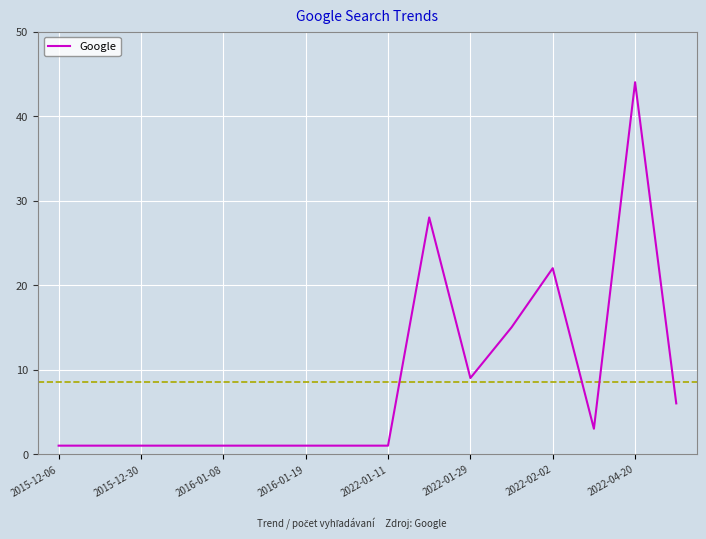

What is the difference between the maximum and minimum values?

43